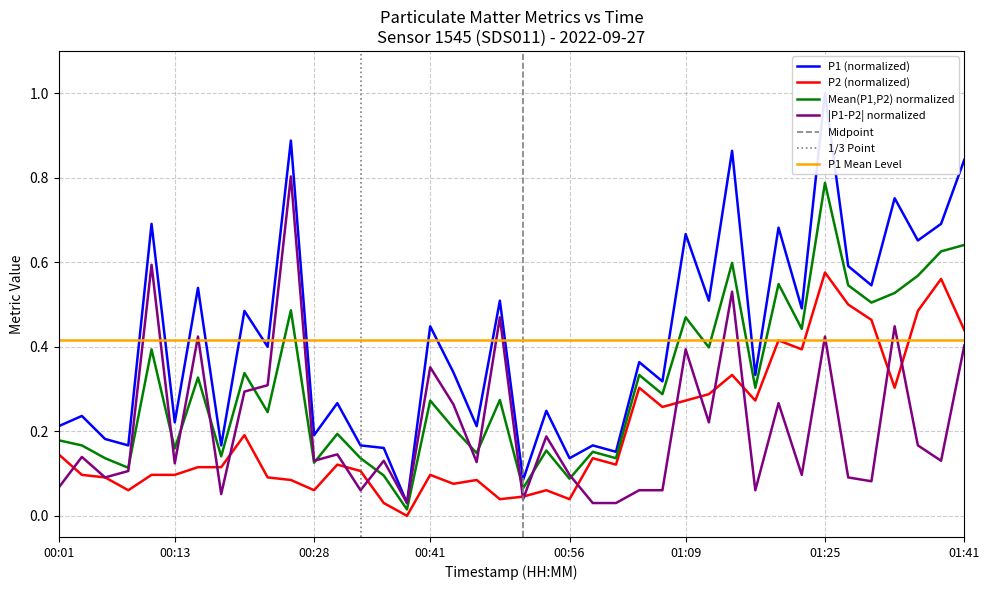

At which category does P2 reach its first local valley?

2022-09-27T00:08:39